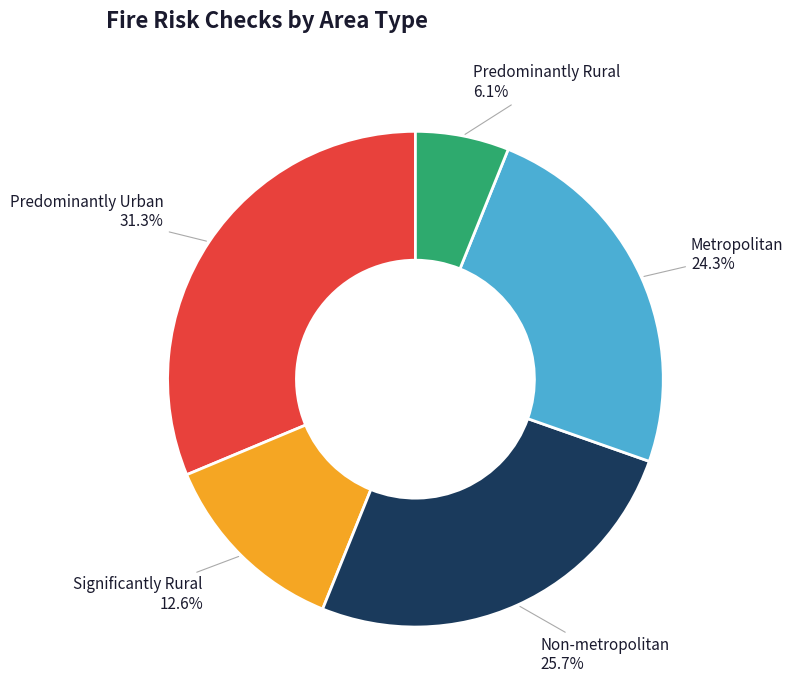

True or false: Non-metropolitan accounts for 26% of the total.

True